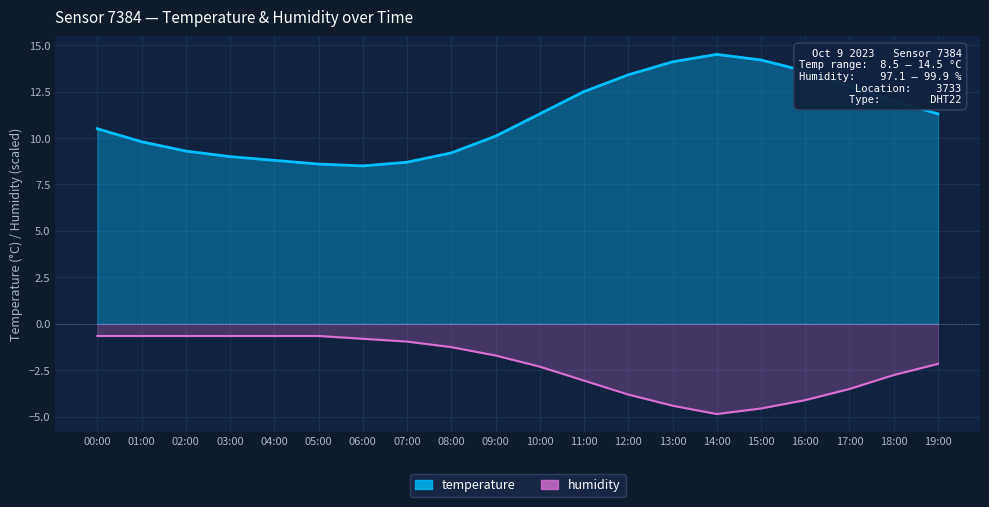

What value does the humidity series have at 13:00?

-4.4